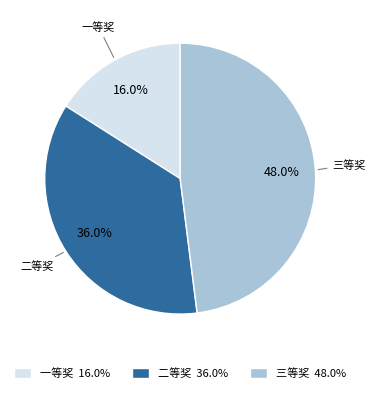

To the nearest percent, what is the difference between the largest and smallest slice percentages?

32%